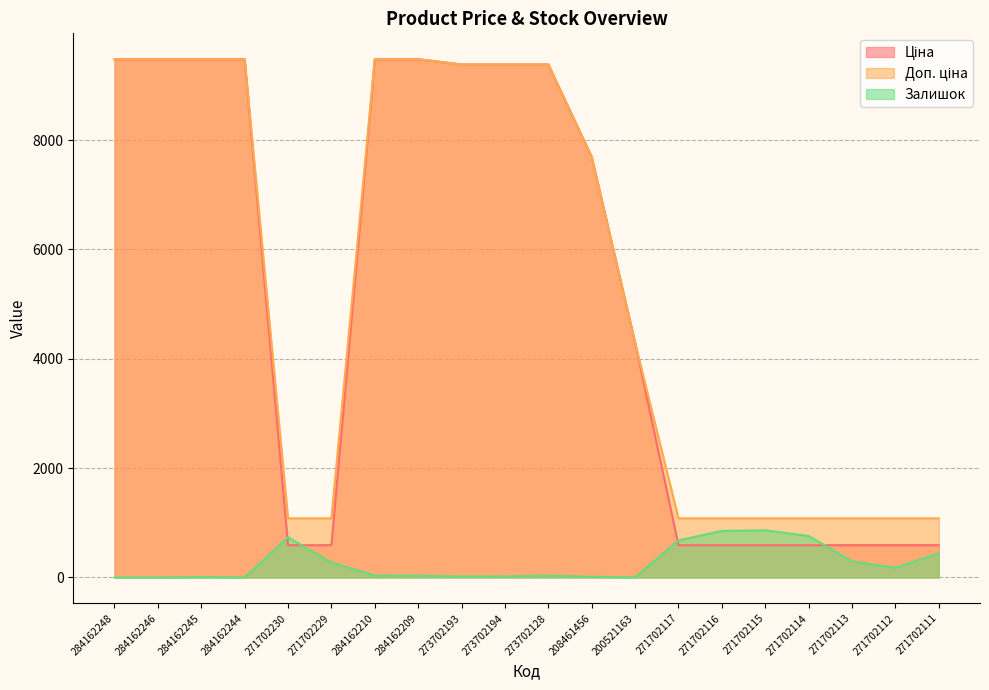

What is the difference between the highest and lowest values at 284162244?

9478.1